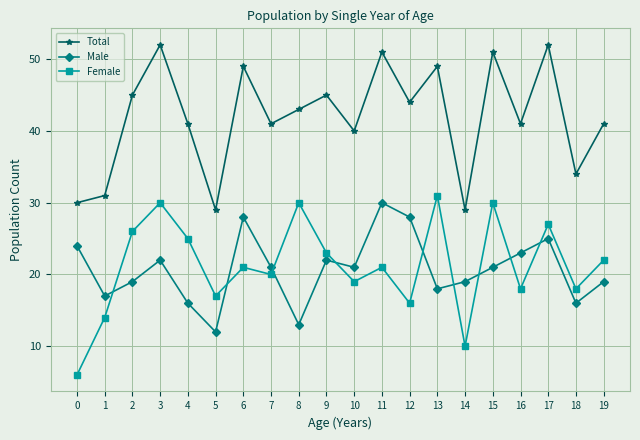

What are all the series names shown in the legend?

Total, Male, Female